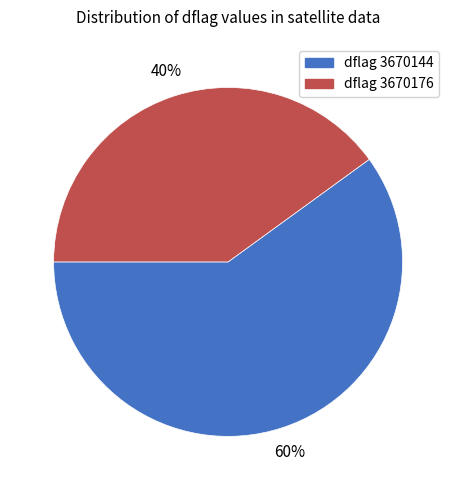

Which slice represents more than half of the pie?

dflag 3670144